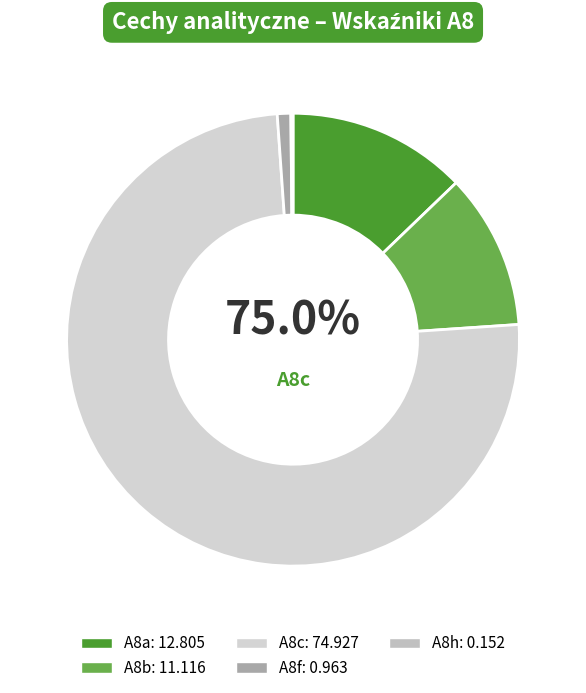

How much of the chart is everything except A8c?

25.0%